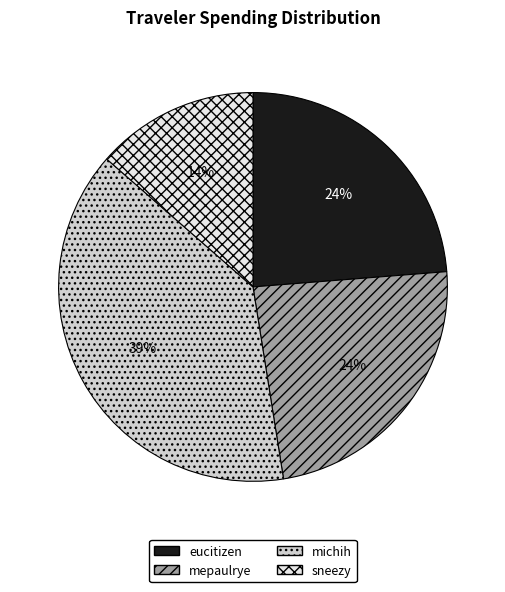

Does any single category account for the majority?

No